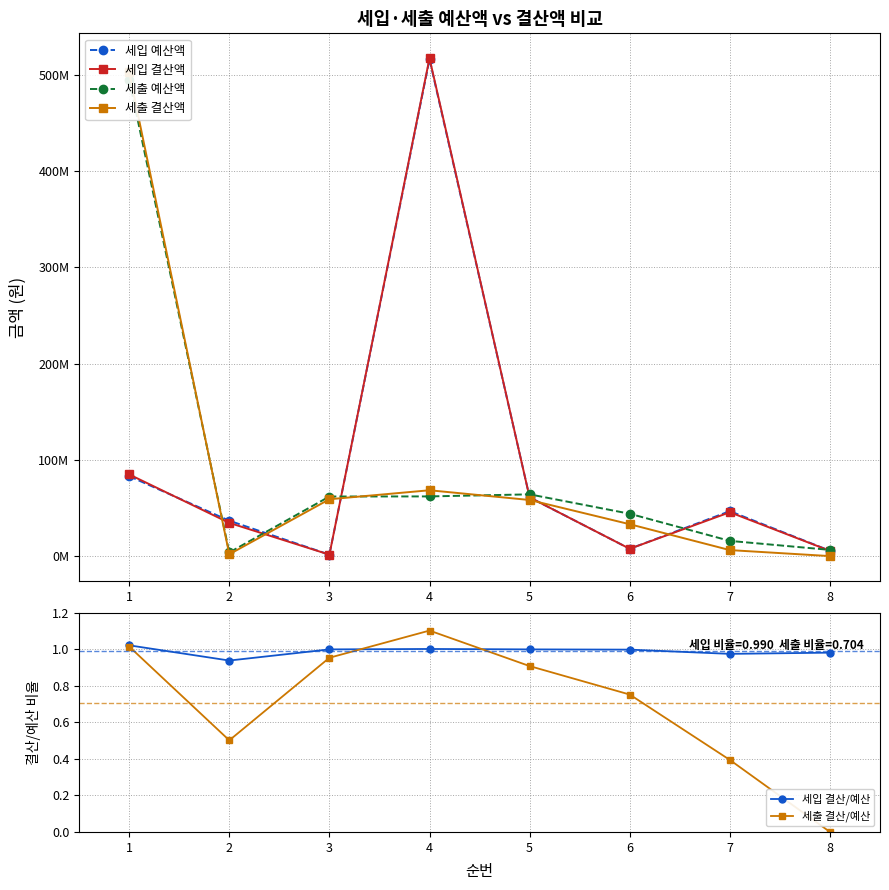

Does the chart display data point markers on the line(s)?

Yes